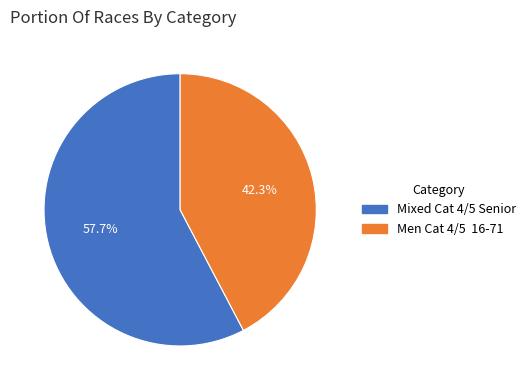

Is Men Cat 4/5 16-71 the majority of the pie?

No